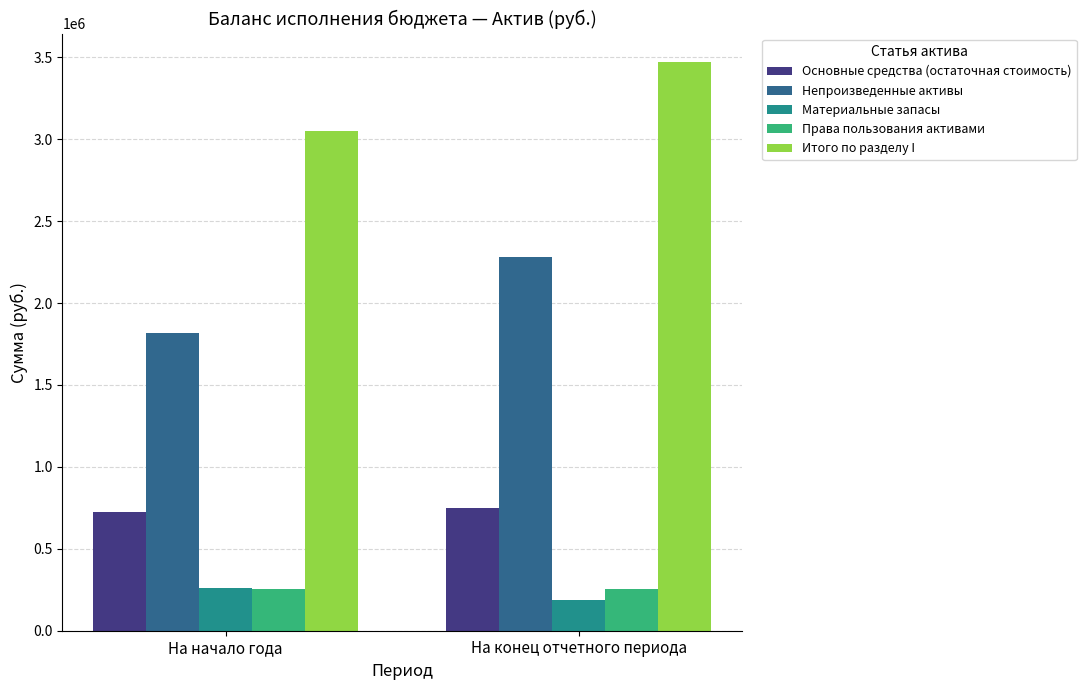

How many values in the Непроизведенные активы series exceed 2282088?

1